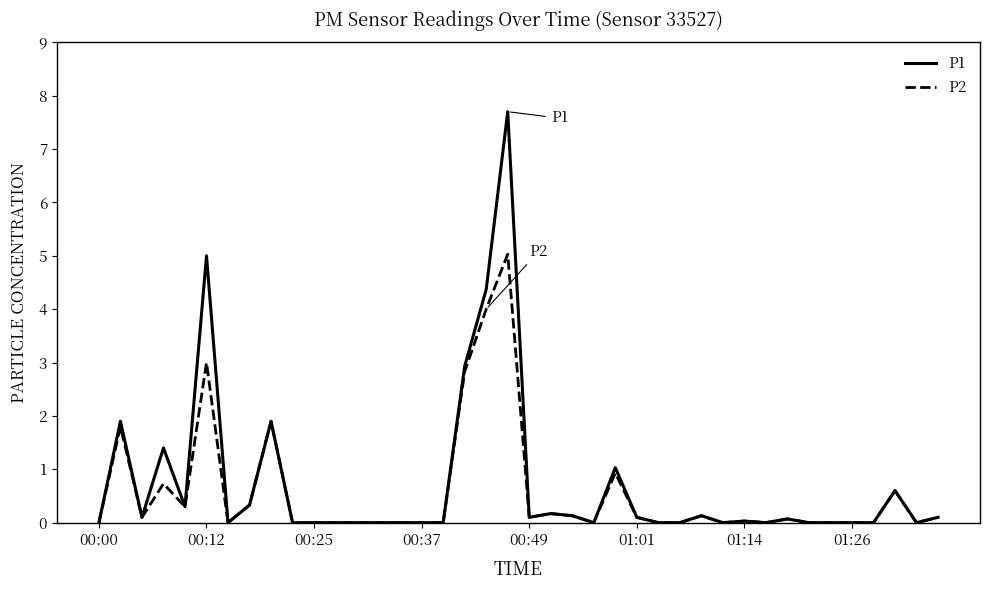

What is the maximum value shown in the chart?

7.7